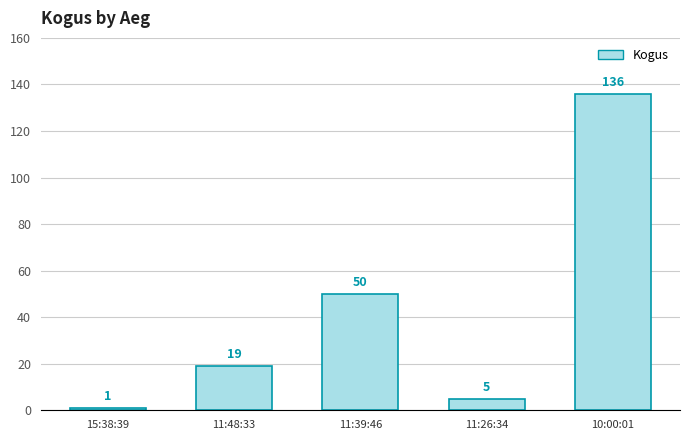

What is the value of the 5th bar from the left?

136